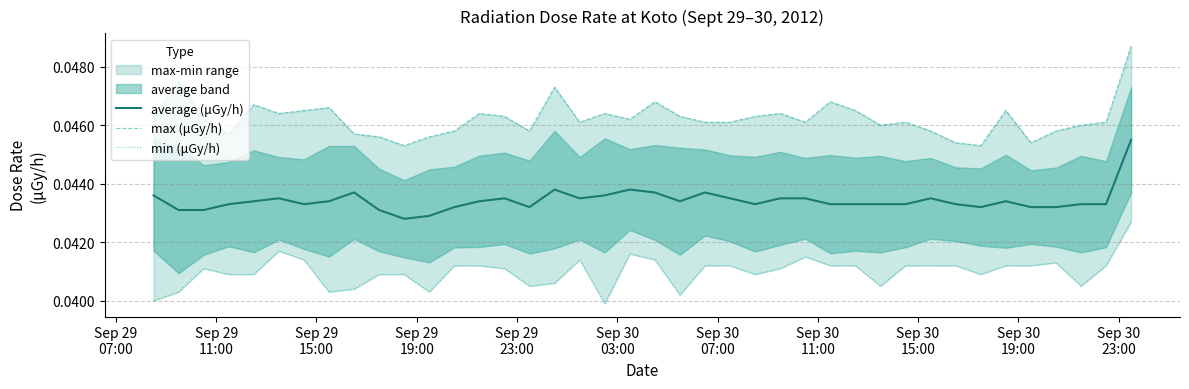

What is the total value across all series at Sep 29
23:00?

0.1